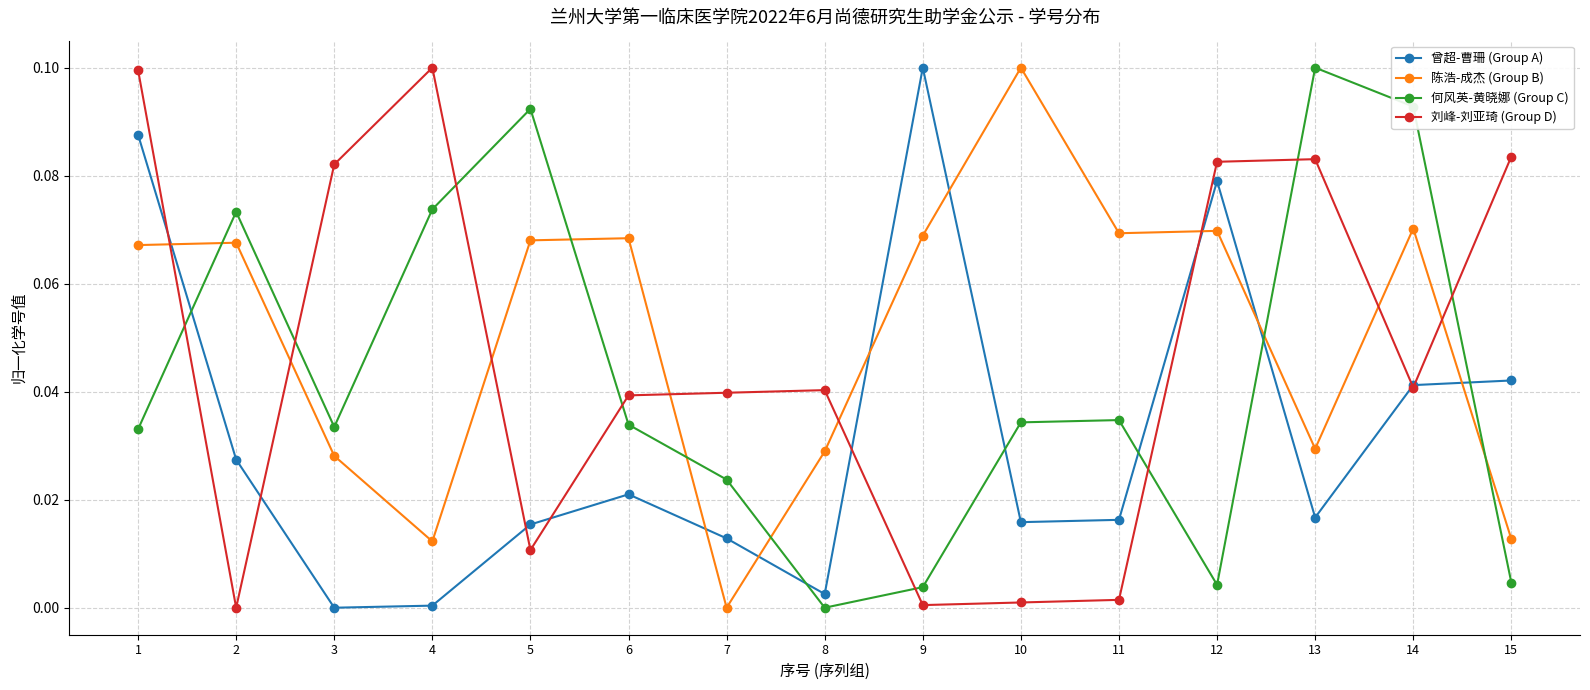

At 3, list the series in order from largest to smallest.

刘峰-刘亚琦 (Group D), 何风英-黄晓娜 (Group C), 陈浩-成杰 (Group B), 曾超-曹珊 (Group A)